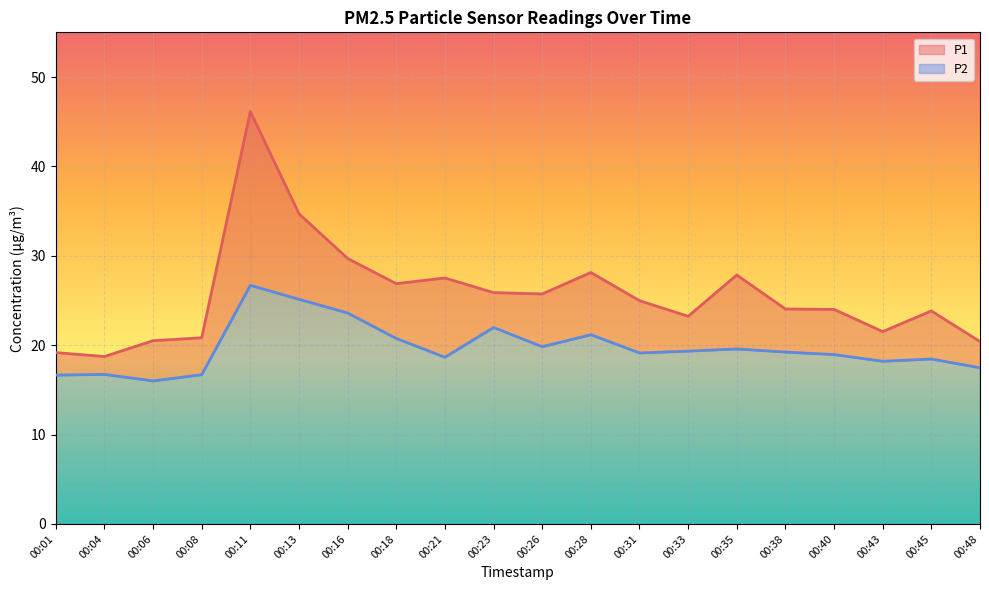

How many data points in P2 are less than 19?

9